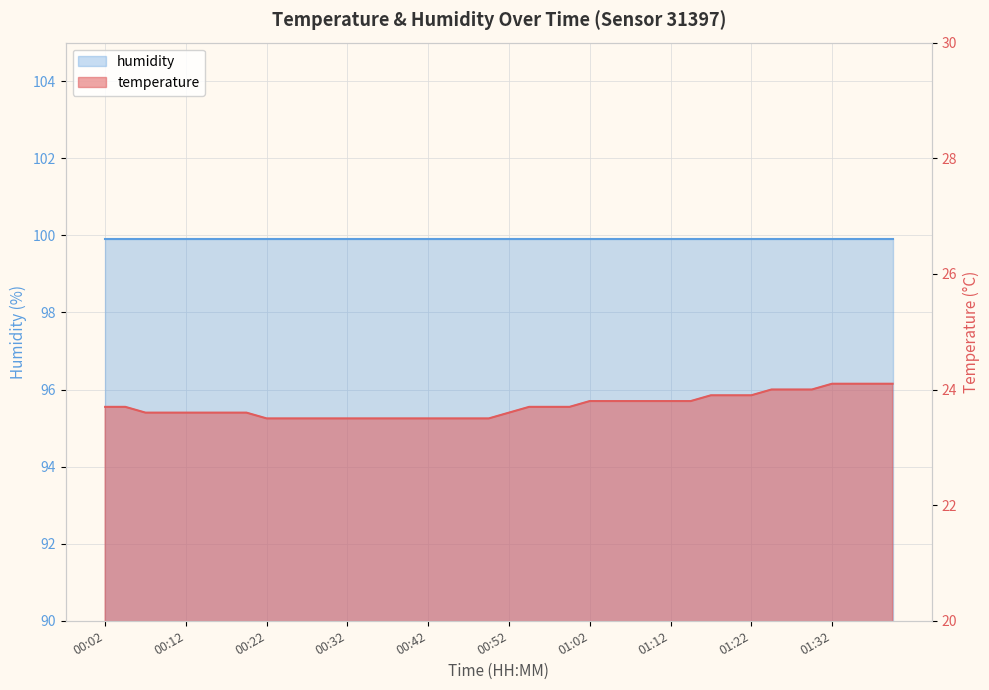

What is the label of the 29th point from the left?

01:12